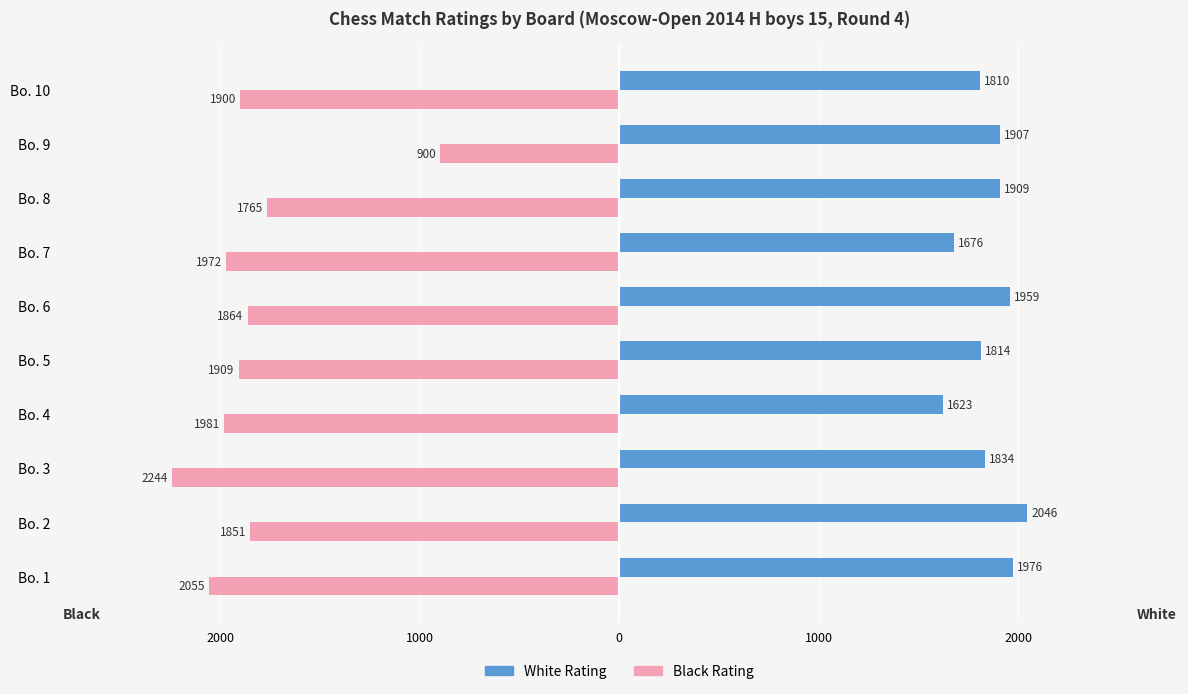

What are all the series names shown in the legend?

White Rating, Black Rating